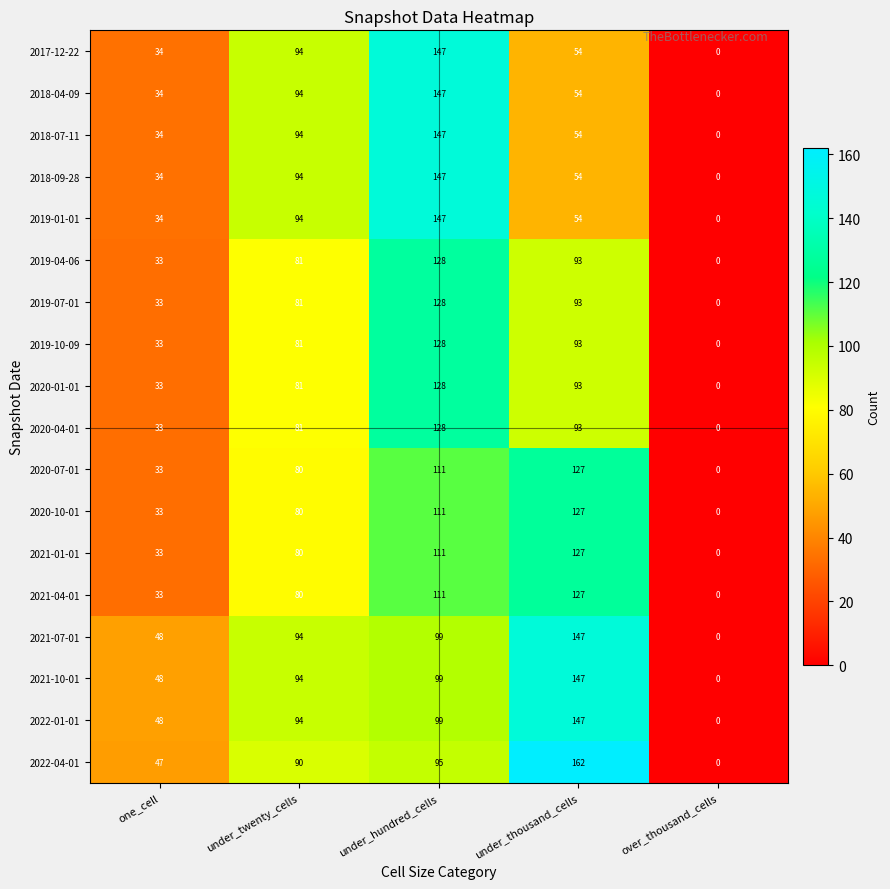

What is the difference between the second highest and minimum values in the 2019-10-09 series?

93